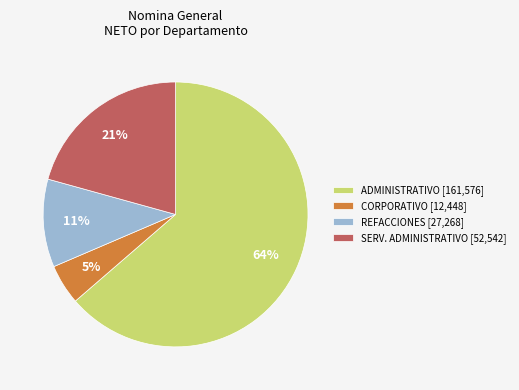

Which category has the smallest portion of the pie?

CORPORATIVO [12,448]